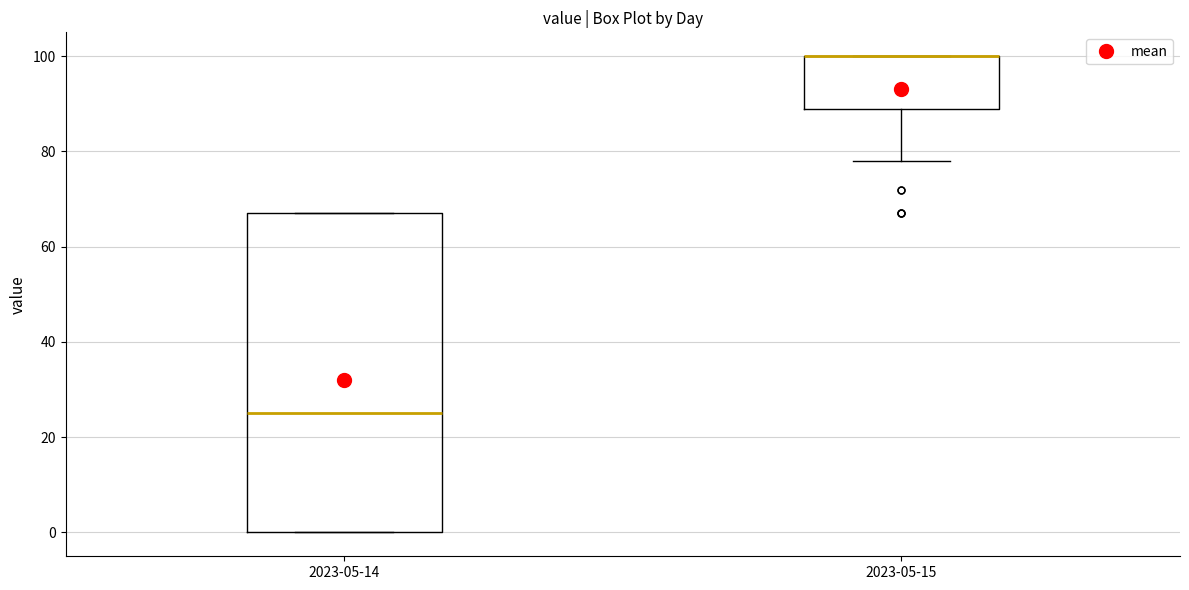

Where is the upper edge of the box for 2023-05-15 on the y-axis? The values are not printed on the chart, so give them approximately, as read against the axis.

100